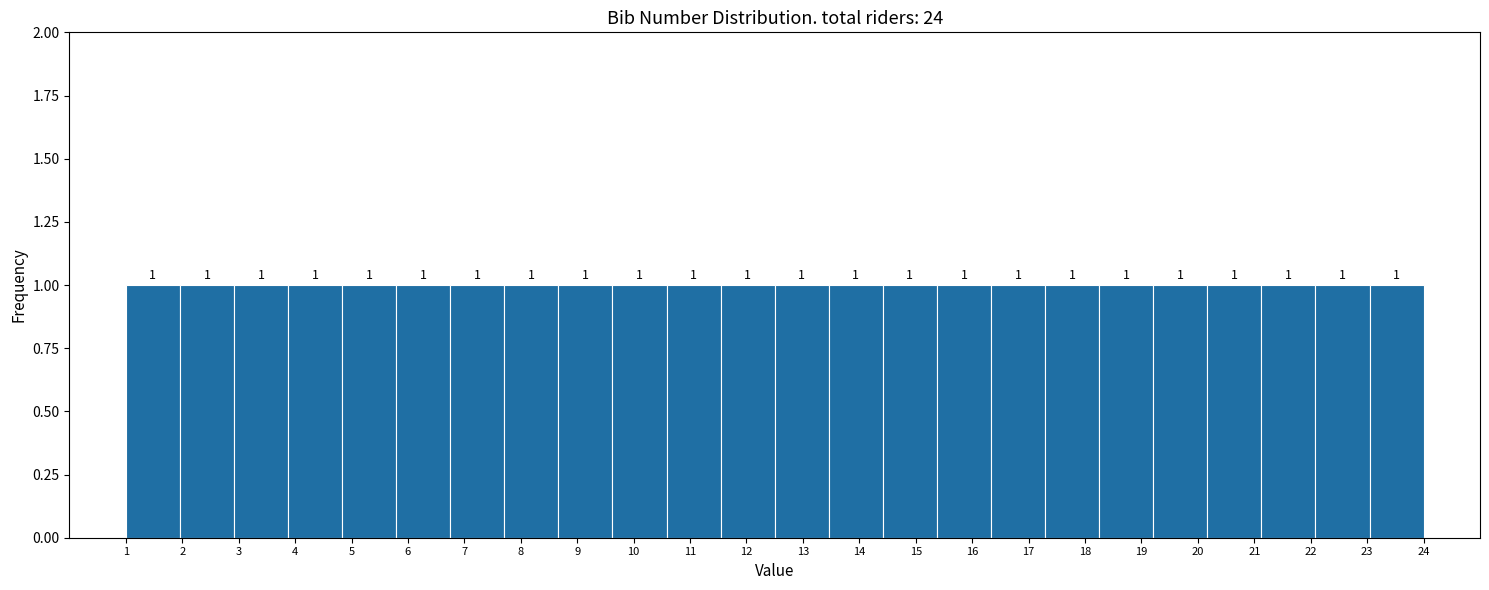

Reading left to right, list every bar in this chart as the range it spans on the x-axis followed by its height. The bar edges are not printed on the chart, so give them approximately, as read against the axis.

1.0 to 2.0: 1
2.0 to 2.9: 1
2.9 to 3.9: 1
3.9 to 4.8: 1
4.8 to 5.8: 1
5.8 to 6.8: 1
6.8 to 7.7: 1
7.7 to 8.7: 1
8.7 to 9.6: 1
9.6 to 10.6: 1
10.6 to 11.5: 1
11.5 to 12.5: 1
12.5 to 13.5: 1
13.5 to 14.4: 1
14.4 to 15.4: 1
15.4 to 16.3: 1
16.3 to 17.3: 1
17.3 to 18.3: 1
18.3 to 19.2: 1
19.2 to 20.2: 1
20.2 to 21.1: 1
21.1 to 22.1: 1
22.1 to 23.0: 1
23.0 to 24.0: 1